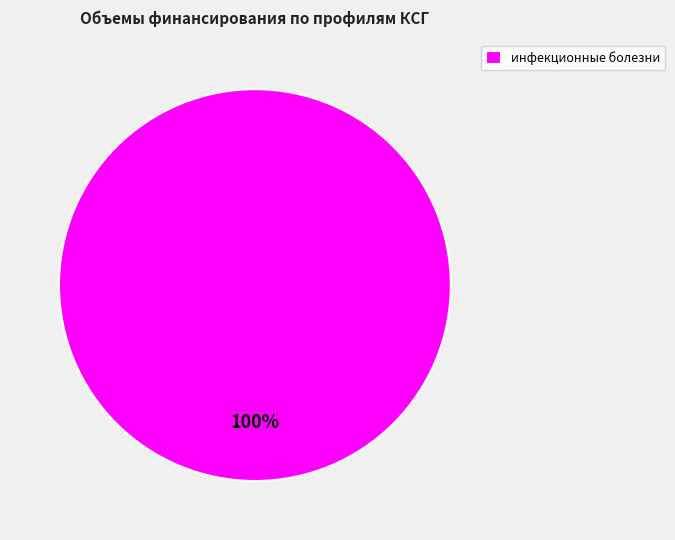

How many slices are in this pie chart?

1